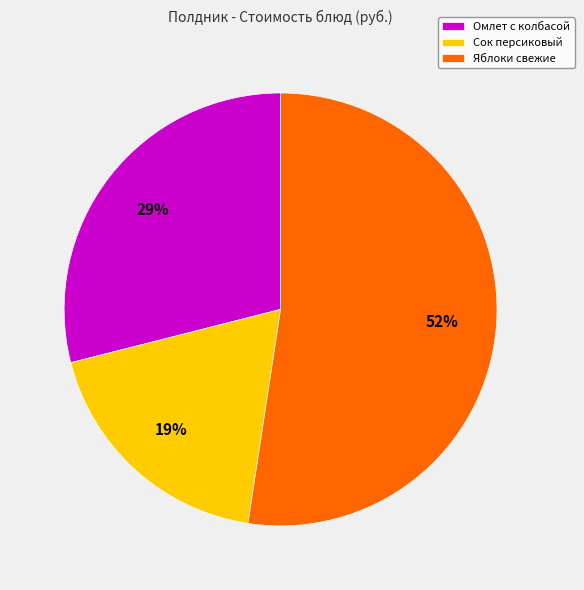

Between Омлет с колбасой and Сок персиковый, which is larger?

Омлет с колбасой